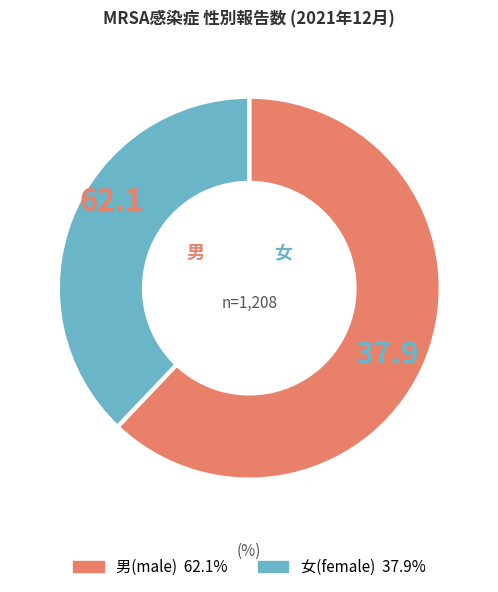

Is there a majority slice in this chart?

Yes